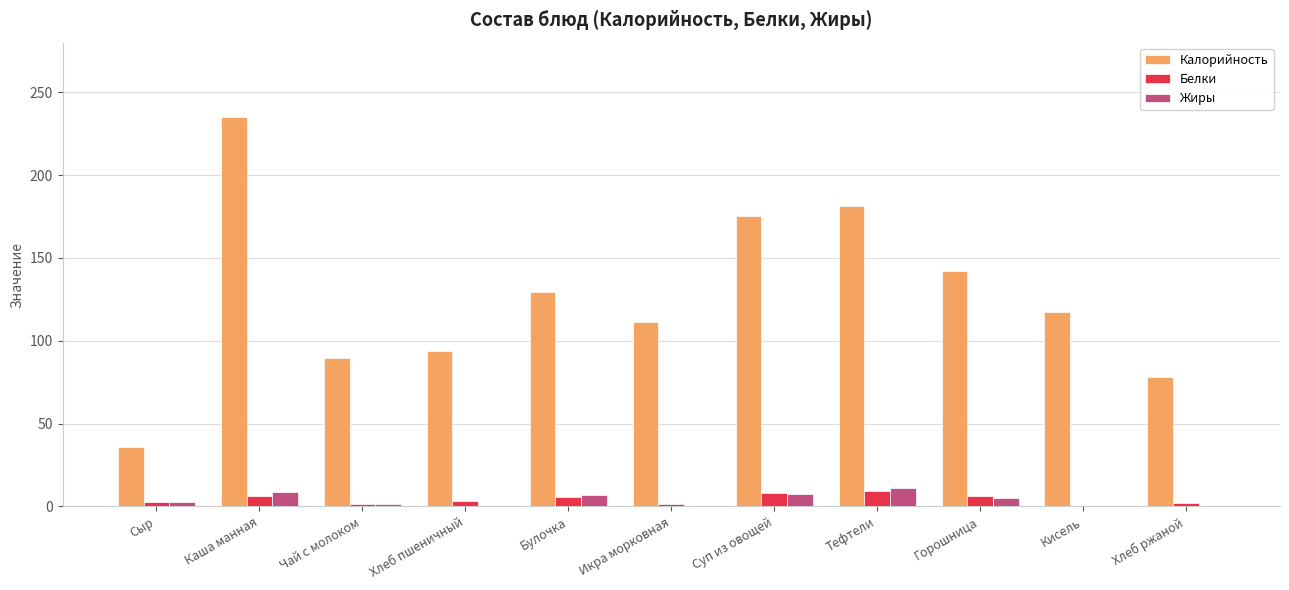

The value of Калорийность at Икра морковная is 162.0. True or false?

False